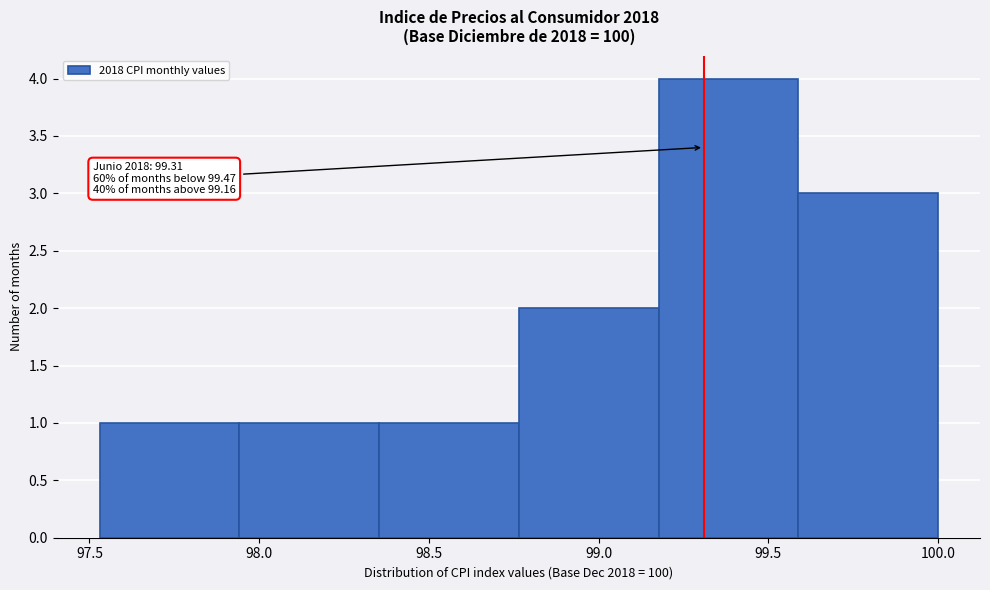

Which range on the x-axis has the tallest bar?

99.20 to 99.60